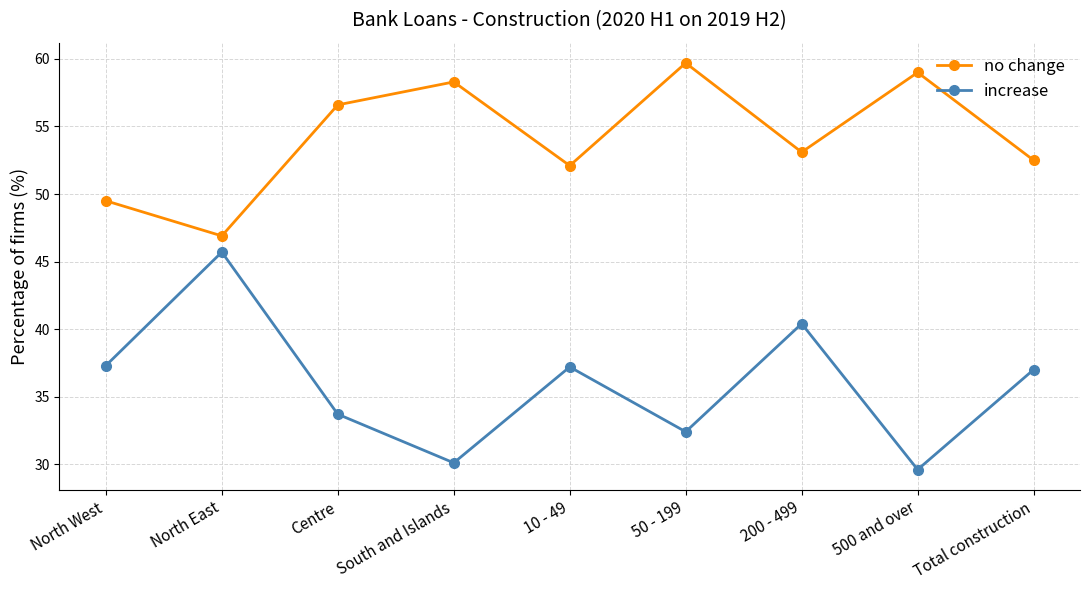

Which series has the widest spread of values?

increase